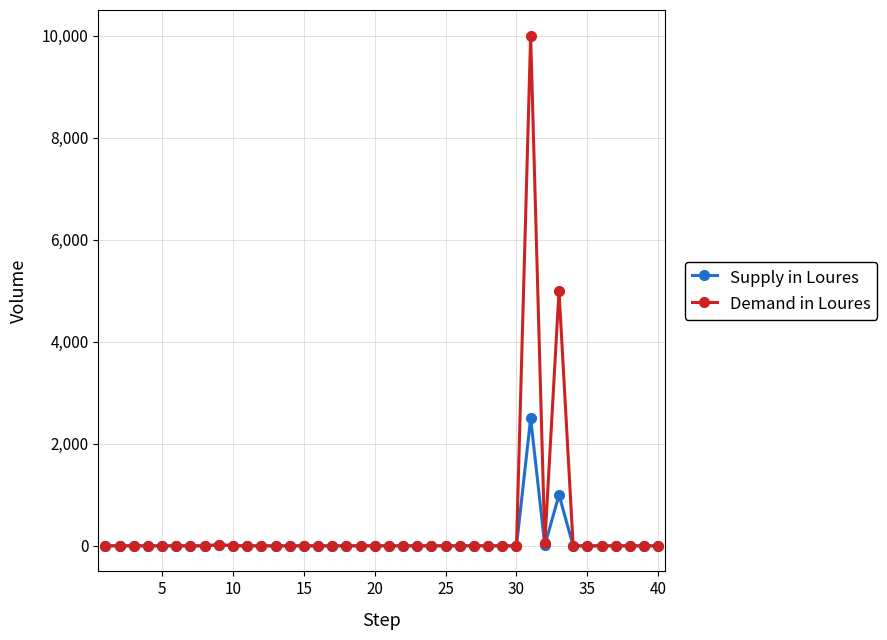

True or false: Demand in Loures has more than 0 points higher than both neighbors.

True